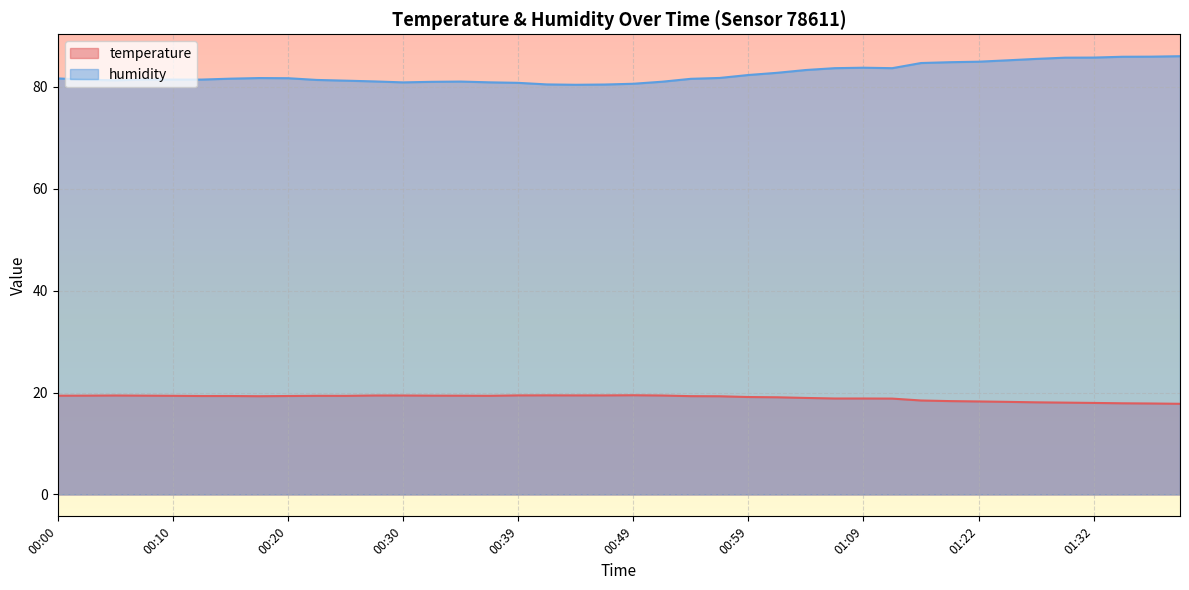

What is the sum of the temperature values at 00:12 and 01:22?

37.6